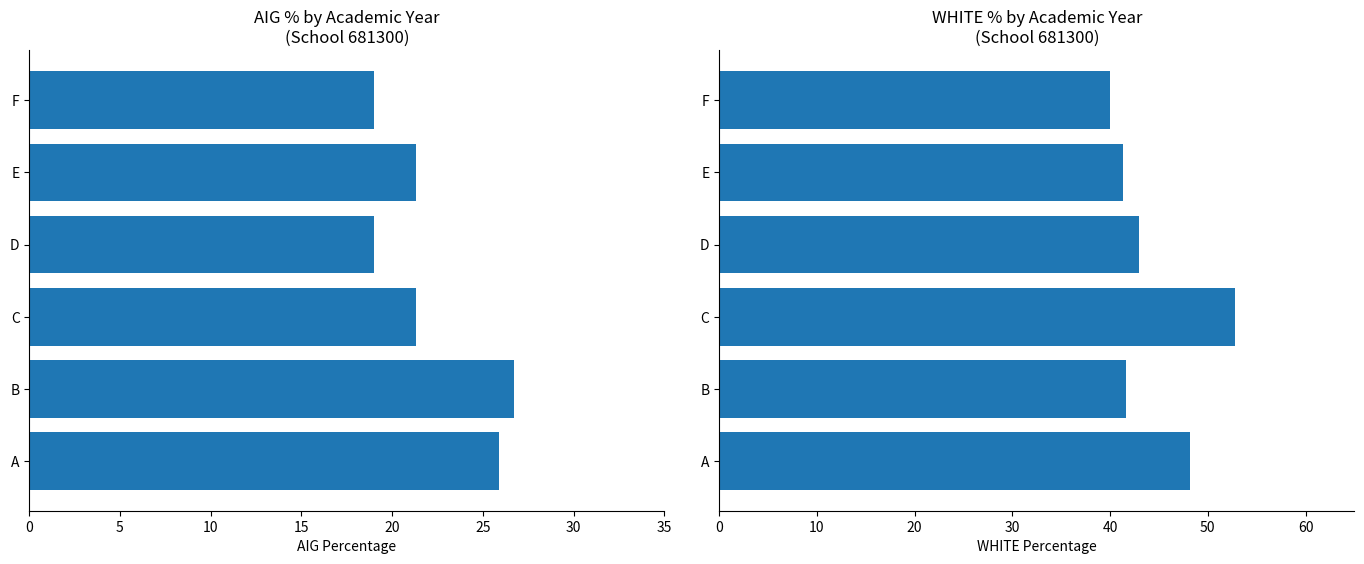

What is the smallest value displayed?

19.0